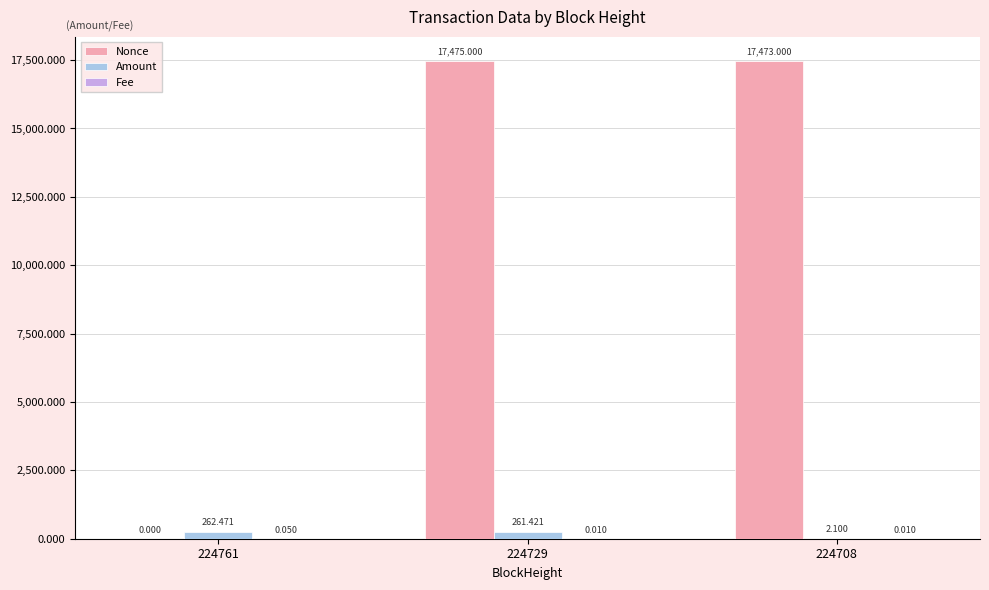

Which series has the largest total across all categories?

Nonce